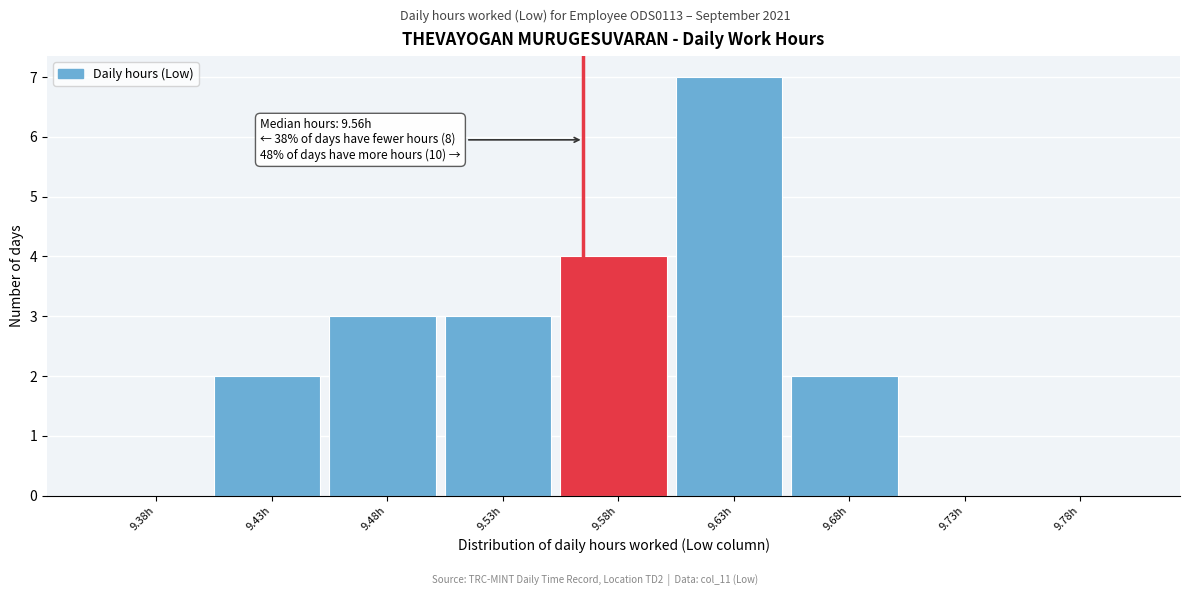

Reading left to right, list all the values displayed in this chart.

9.38h=0	9.43h=2	9.48h=3	9.53h=3	9.58h=4	9.63h=7	9.68h=2	9.73h=0	9.78h=0